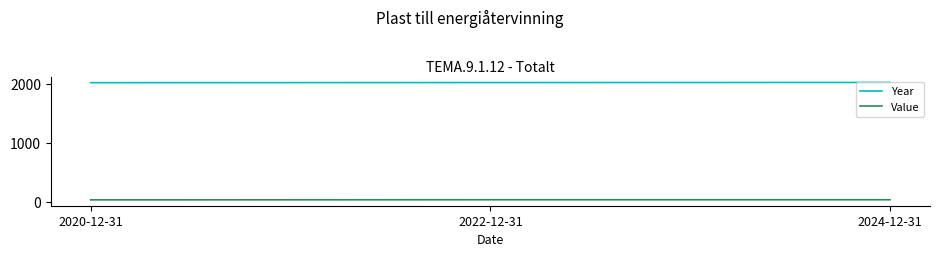

What is the sum of all Year values?

6066